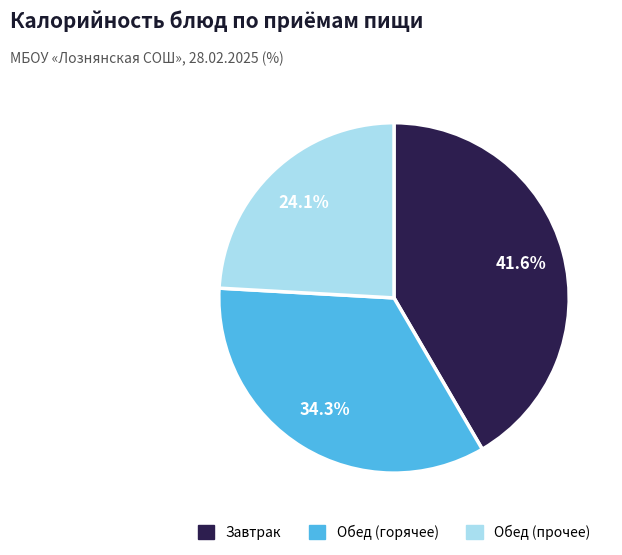

Does any single category account for the majority?

No